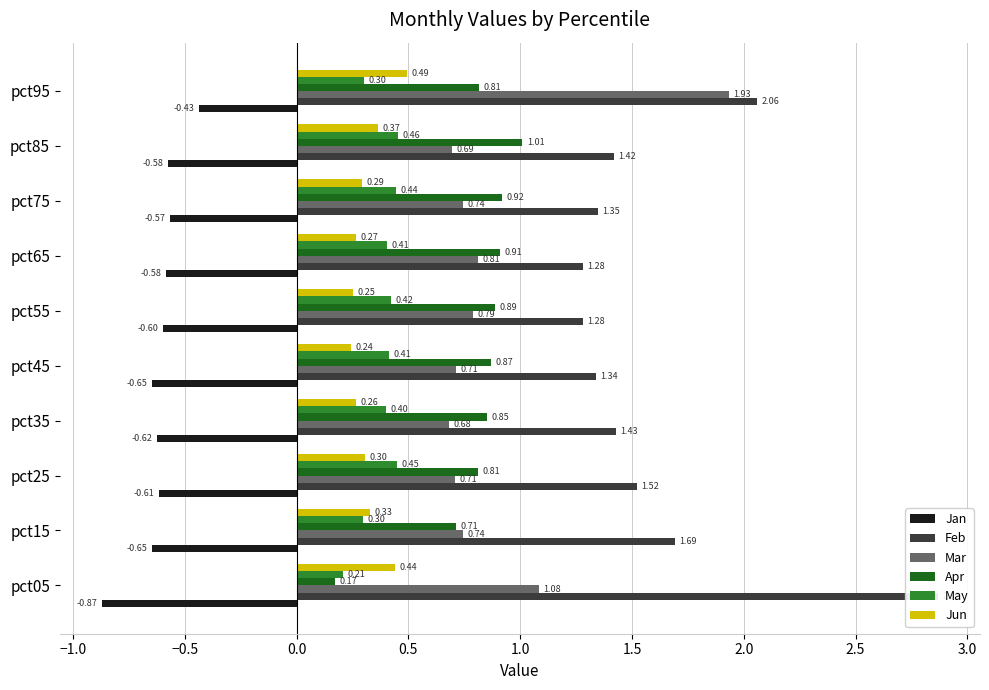

What is the difference between the highest and lowest values at pct85?

2.0